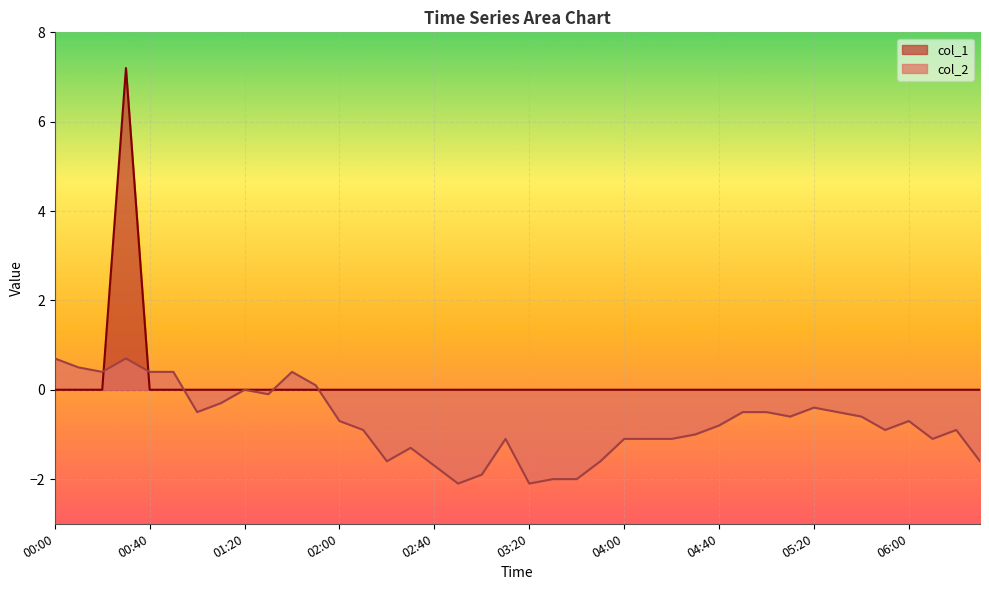

At how many categories does at least one series exceed 1?

1